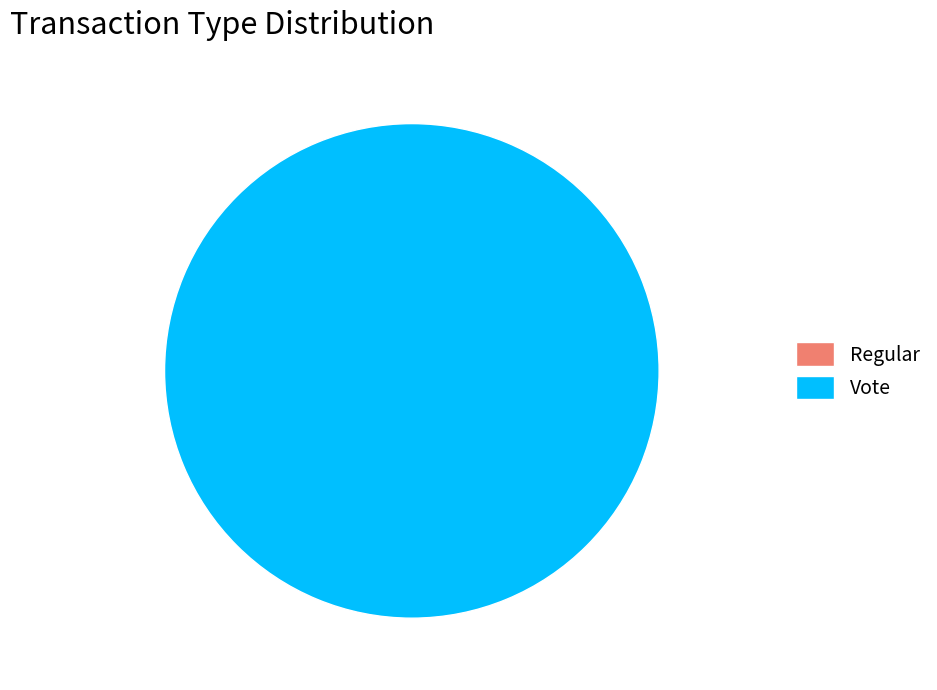

Is it true that Regular is 1% of the pie?

False